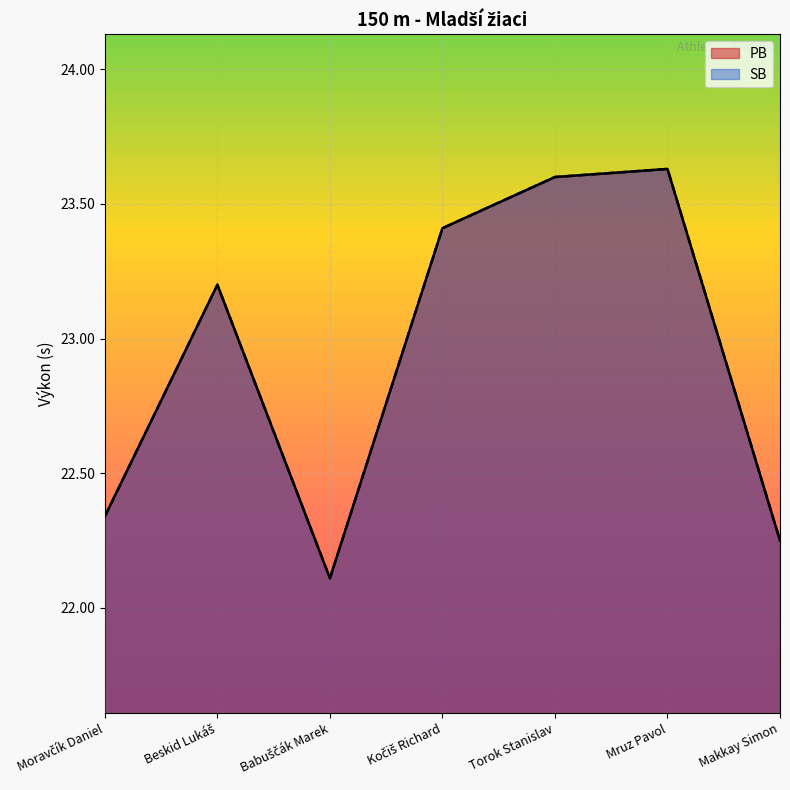

How many interior local peaks does the PB series have?

2